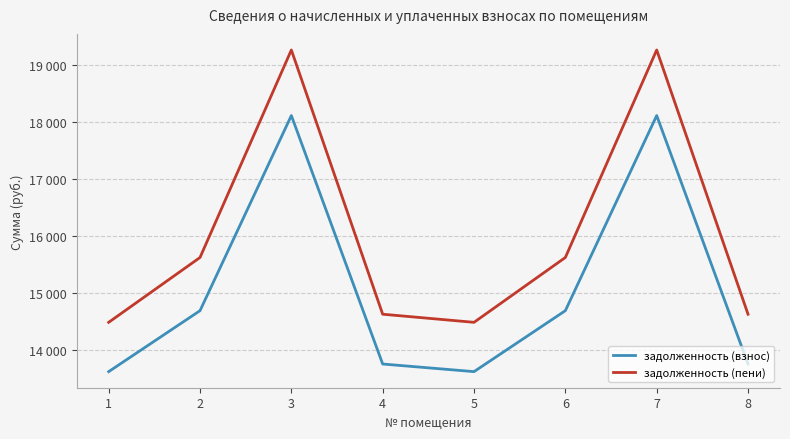

Does the chart display data point markers on the line(s)?

No